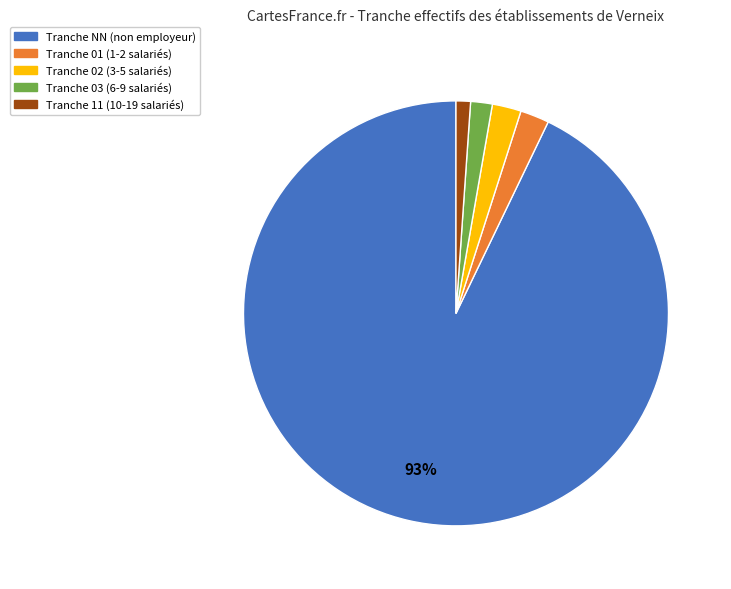

Does any single category account for the majority?

Yes